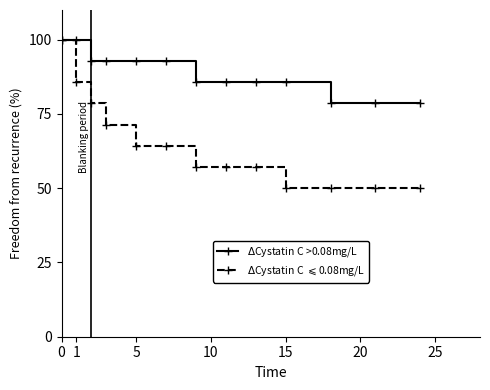

What is the maximum value shown in the chart?

100.0